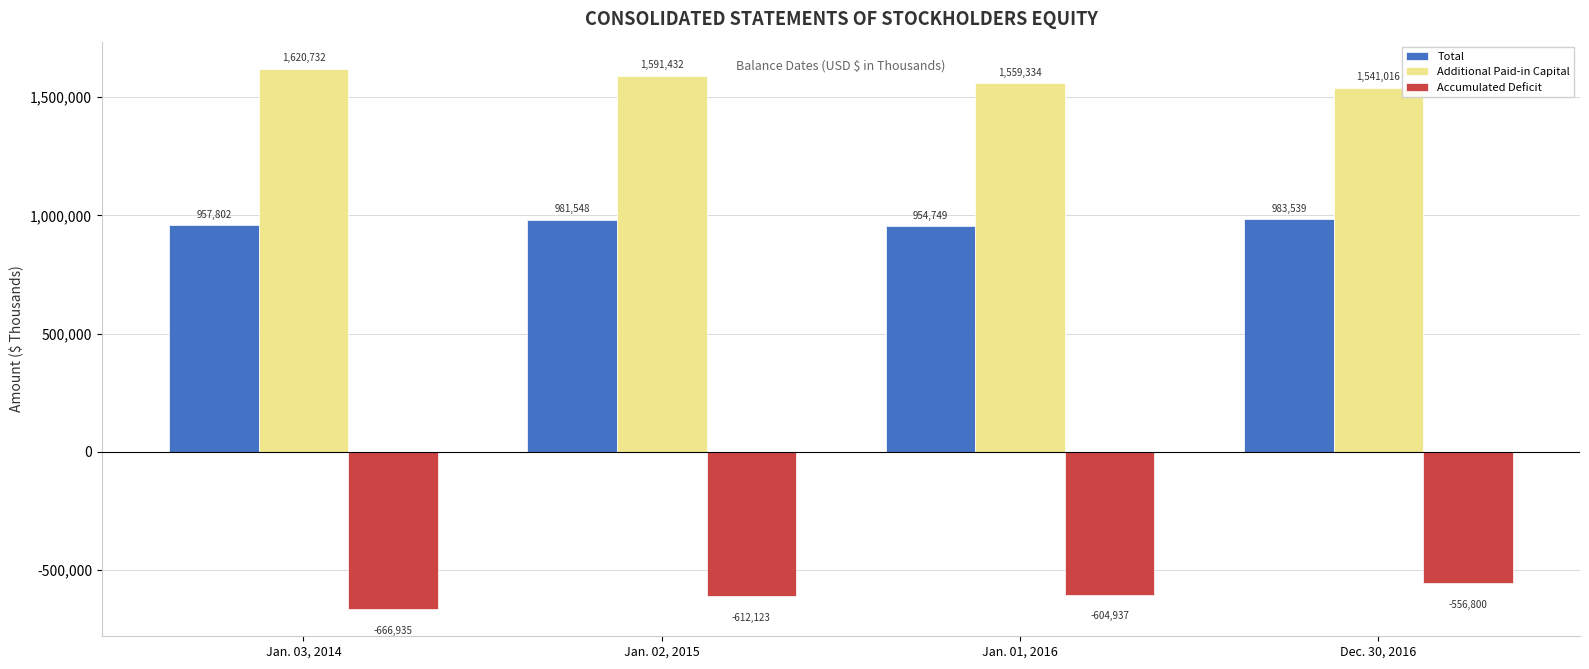

True or false: Accumulated Deficit has a value of -612123 at Jan. 02, 2015.

True